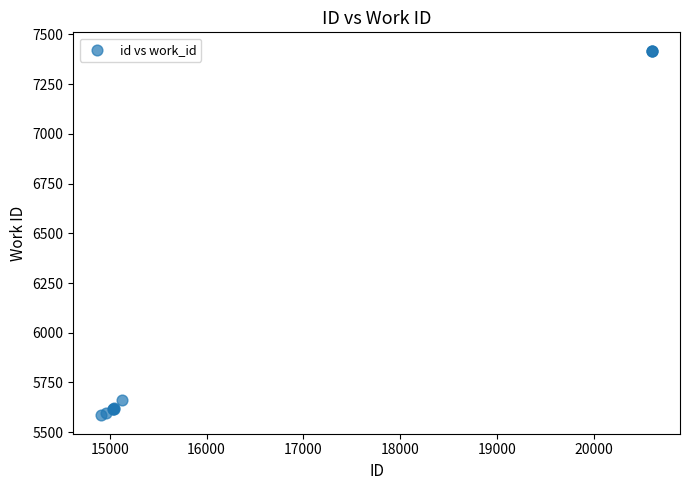

What Y value in the scatter plot is closest to 6501?

5662